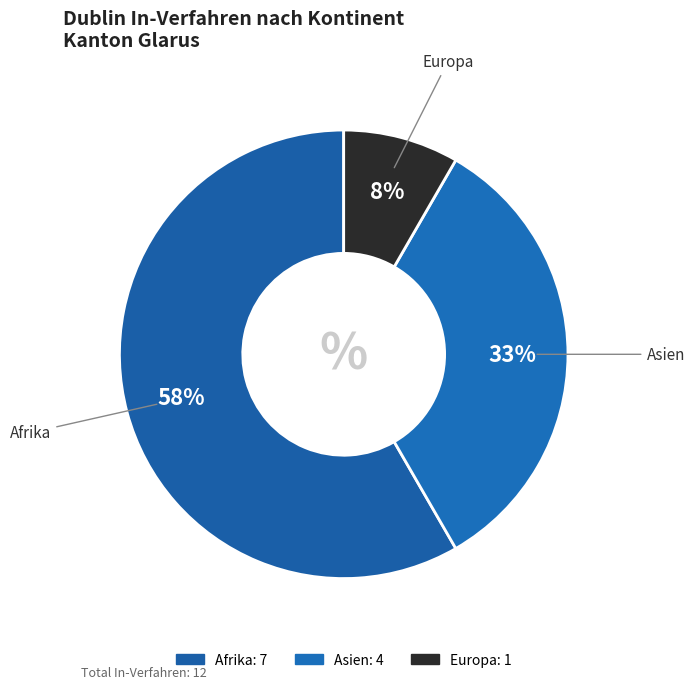

How many segments does this pie chart have?

3